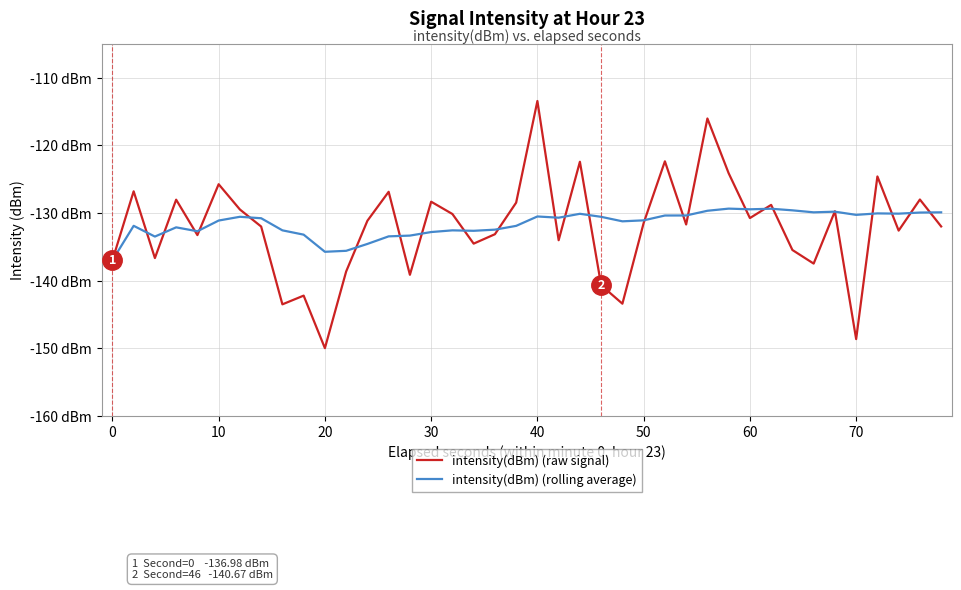

Does the chart have visible grid lines?

Yes